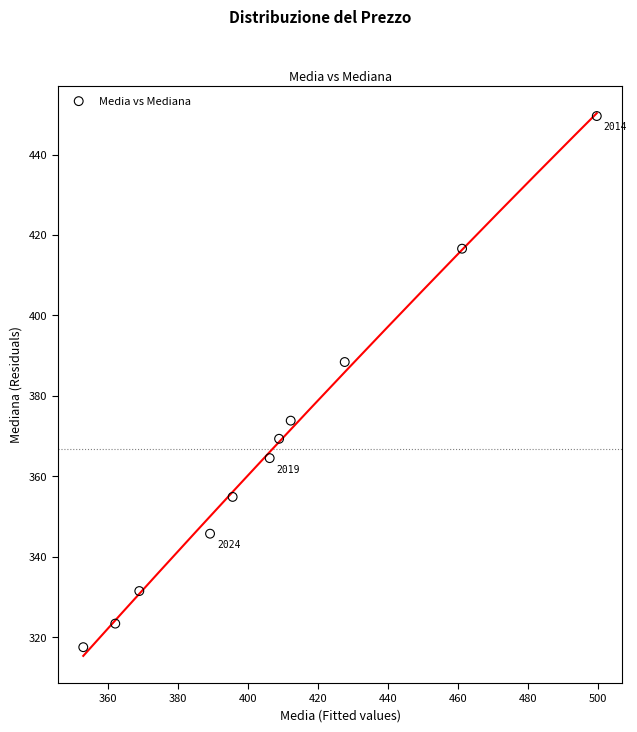

What is the range of Y values (max minus min)?

132.1